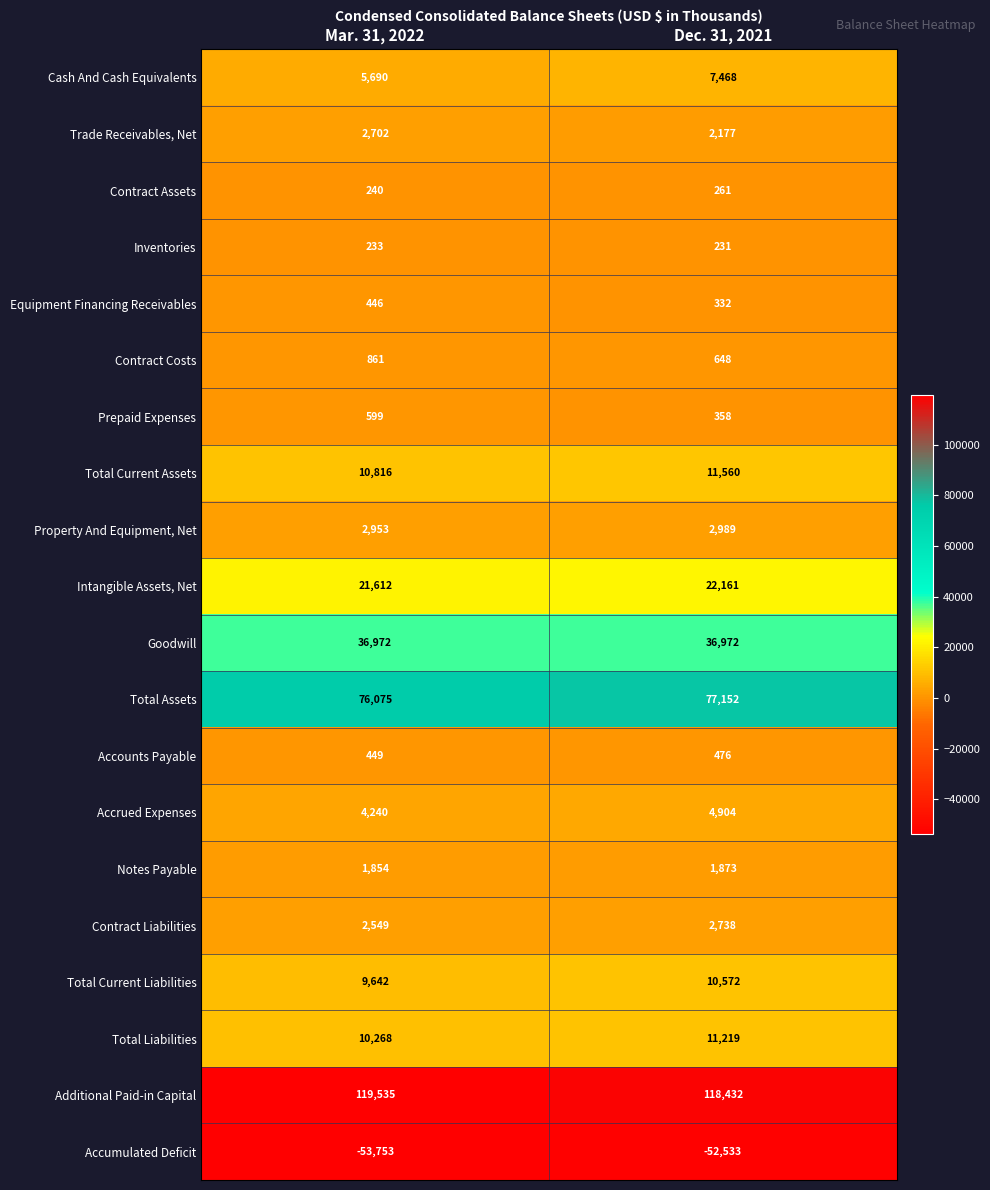

What is the sum of all Accrued Expenses values?

9144